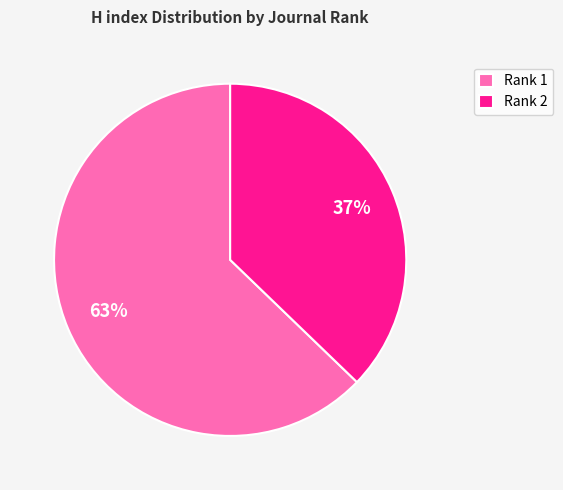

What percentage is the Rank 1 slice, to the nearest percent?

63%